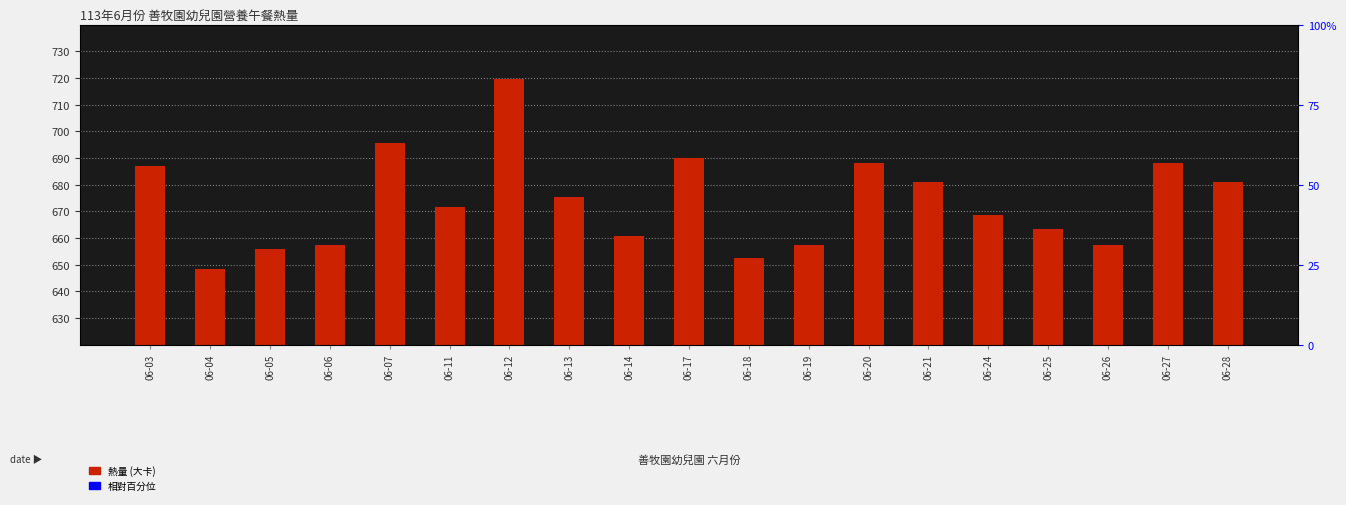

How many series are shown in this chart?

1